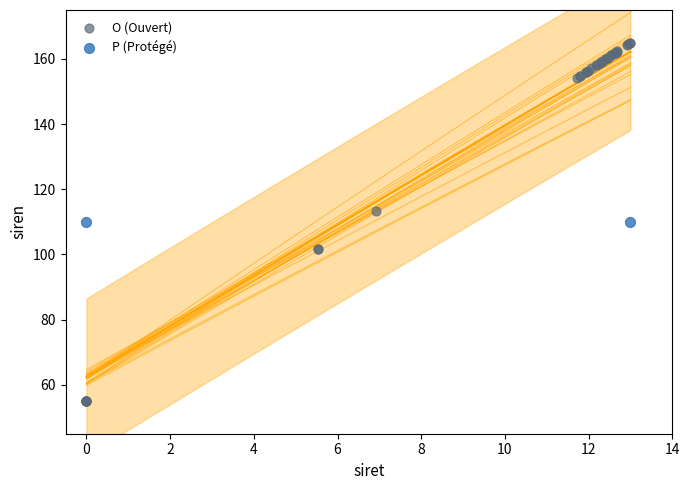

What are all the series names shown in the legend?

O (Ouvert), P (Protégé)